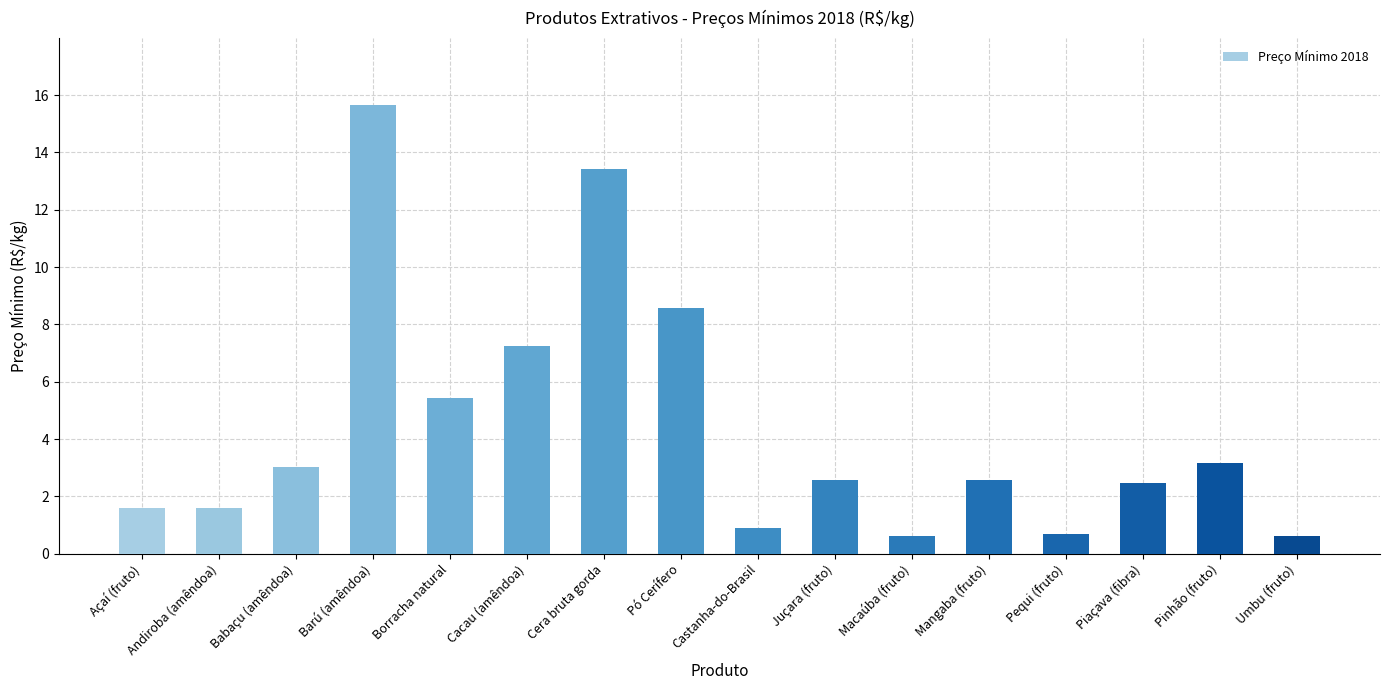

What is the smallest value displayed?

0.6